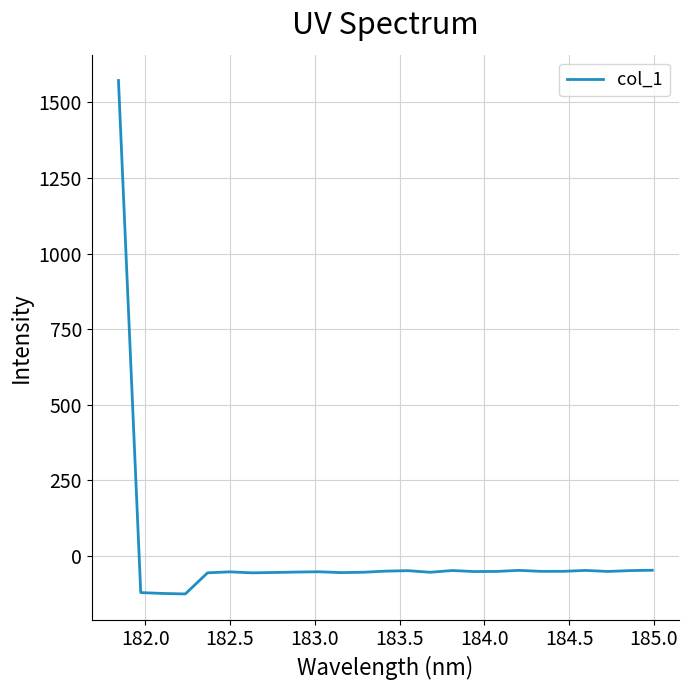

Does the chart display data point markers on the line(s)?

No